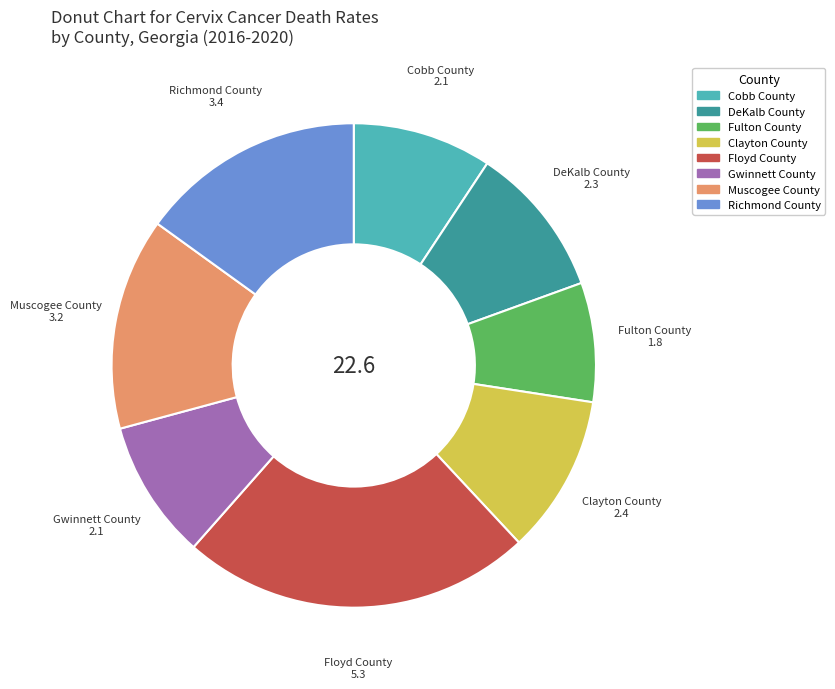

Combined, do DeKalb County and Fulton County account for over 50%?

No